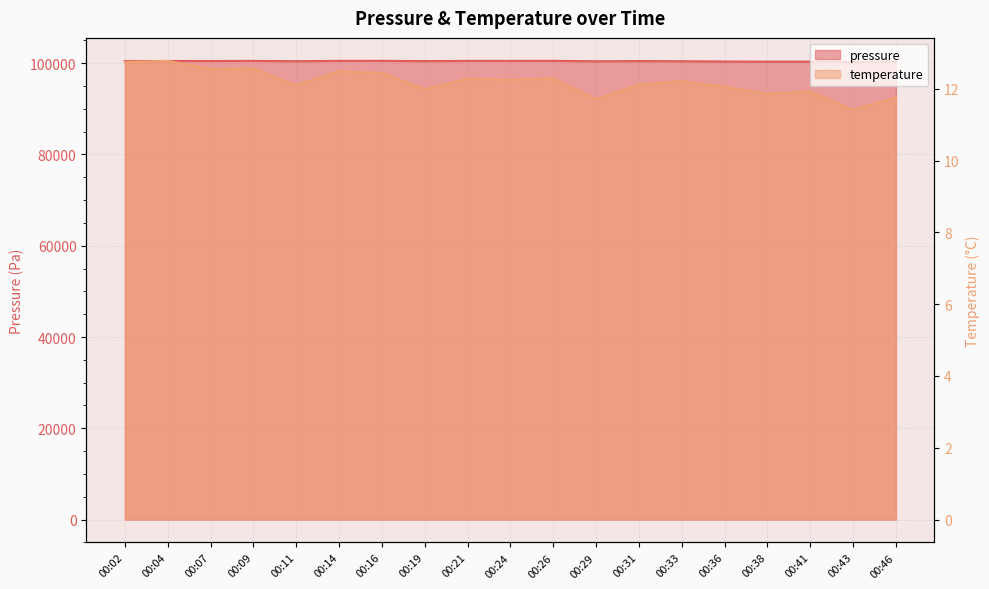

At which category is the sum across all series the highest?

00:26